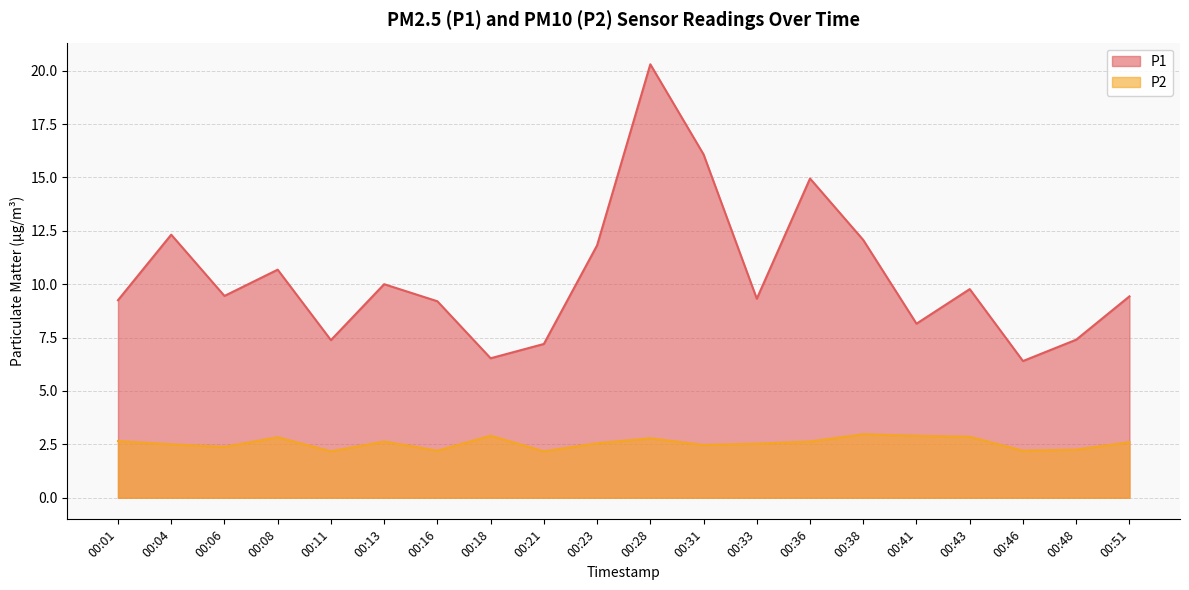

Which has a higher value, 00:21 or 00:38?

00:38